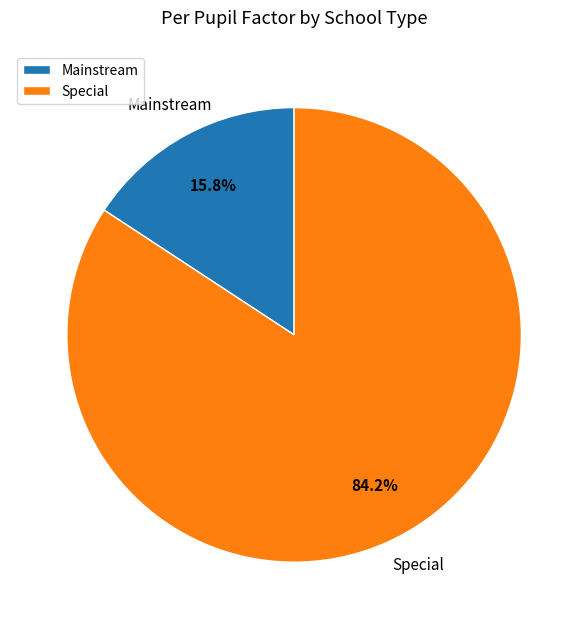

Between Mainstream and Special, which is larger?

Special